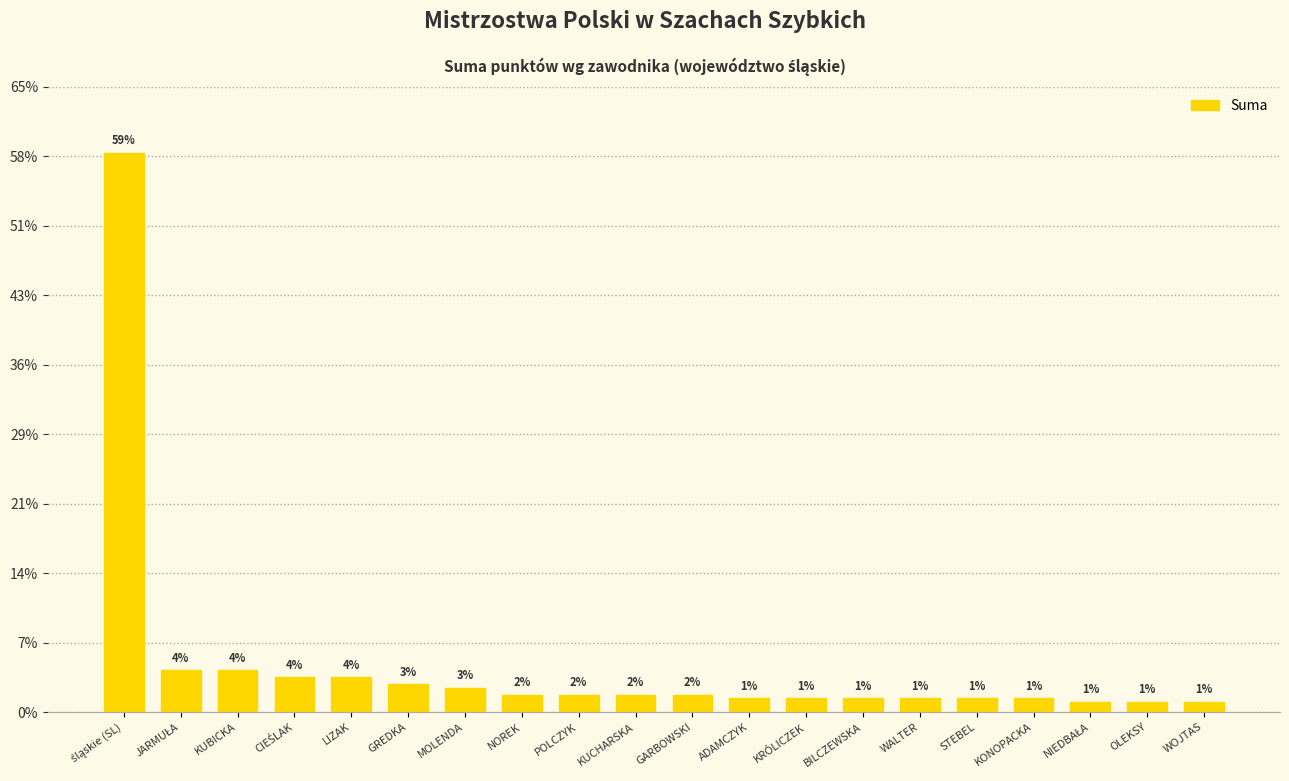

What is the label of the 1st bar from the right?

WOJTAS